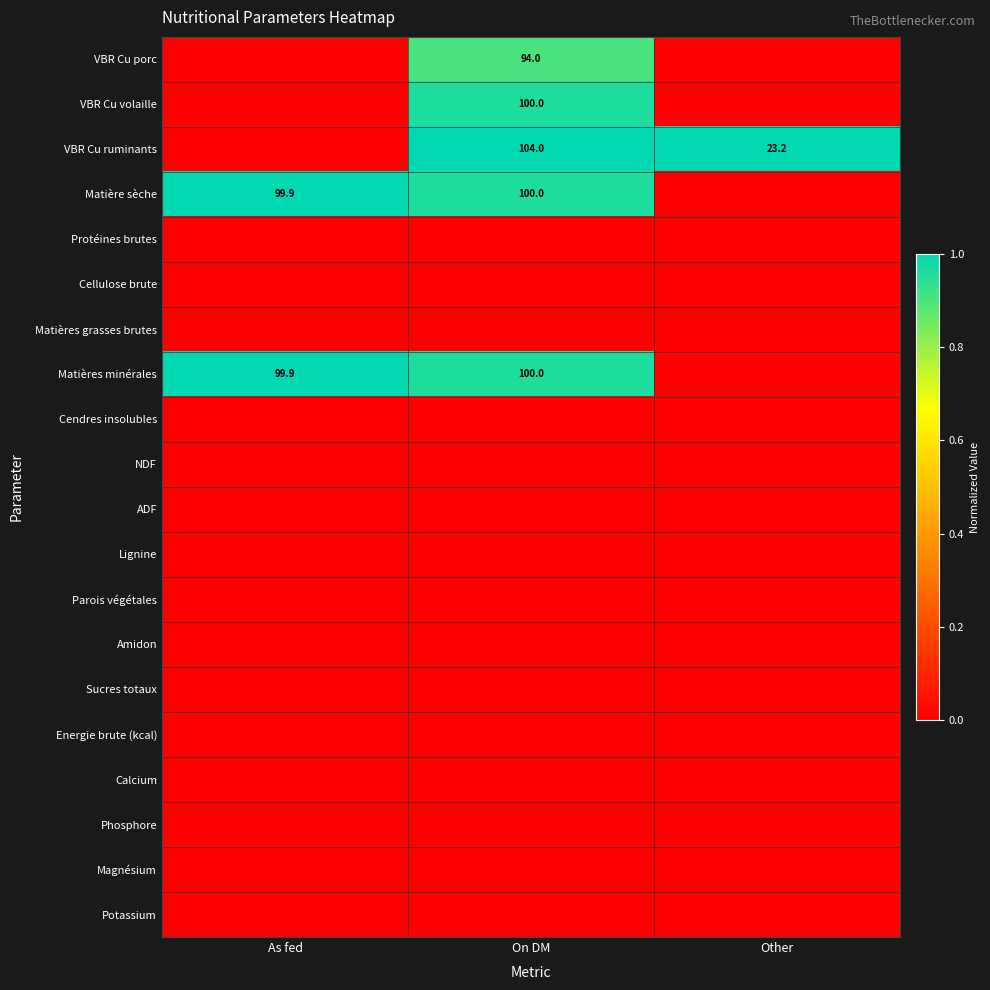

The VBR Cu porc series shows 94.0 at On DM. True or false?

True